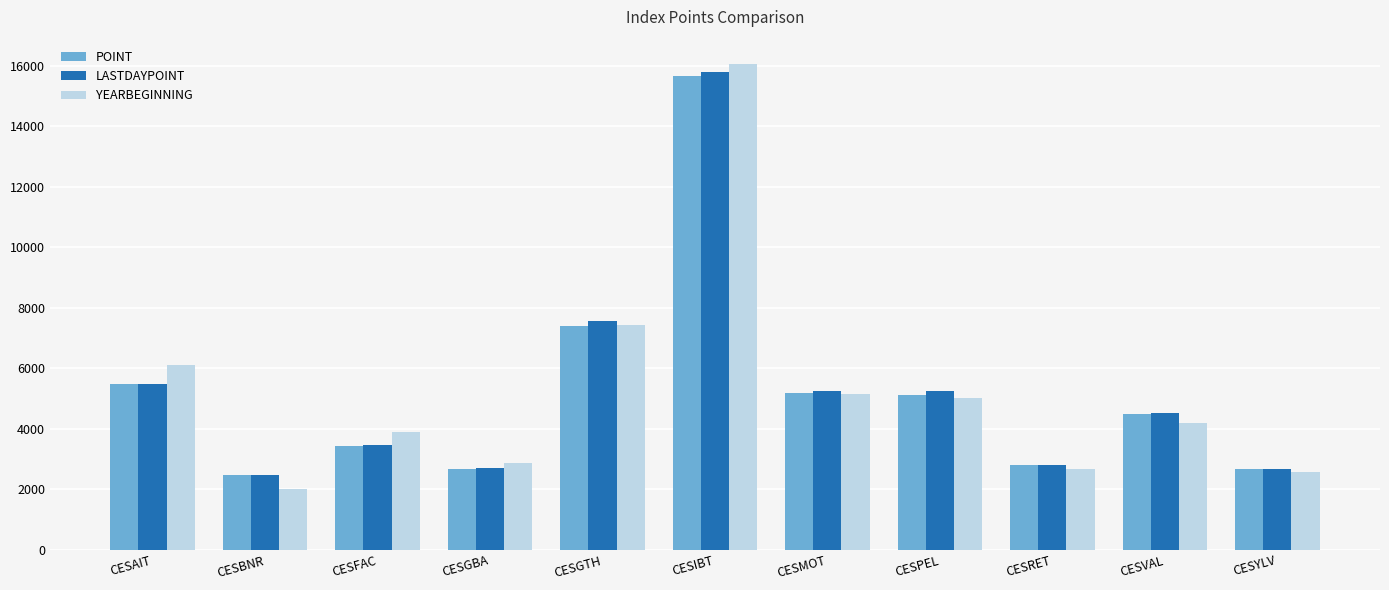

Which category has the highest value in the POINT series?

CESIBT